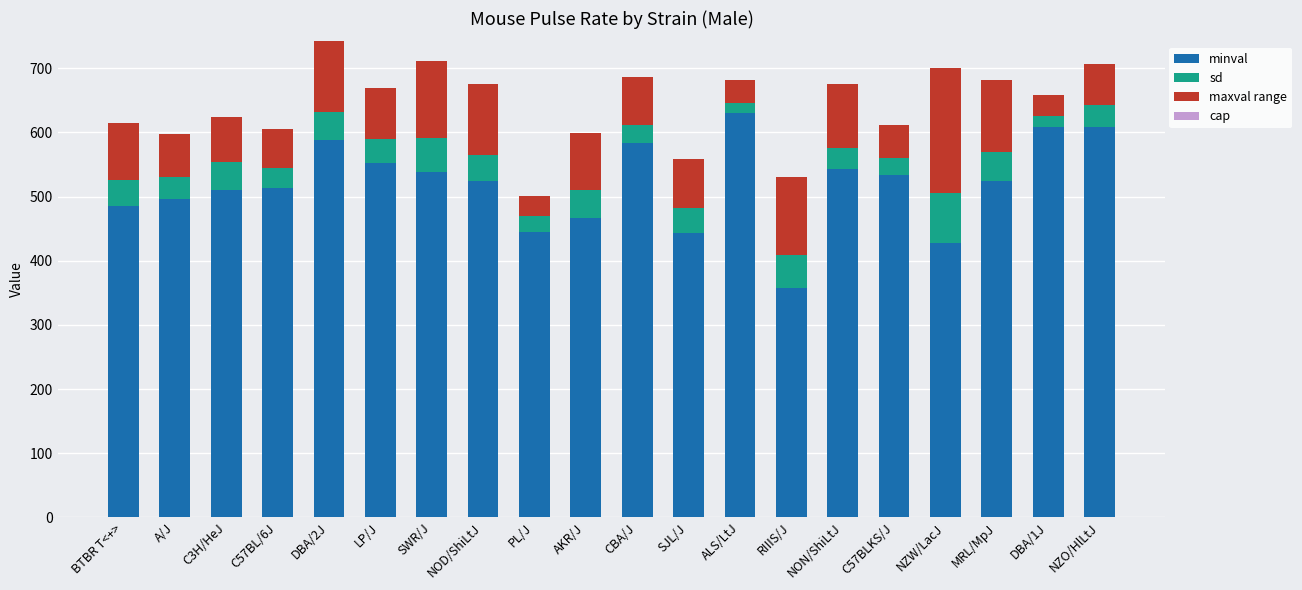

Does the chart contain stacked bars?

Yes